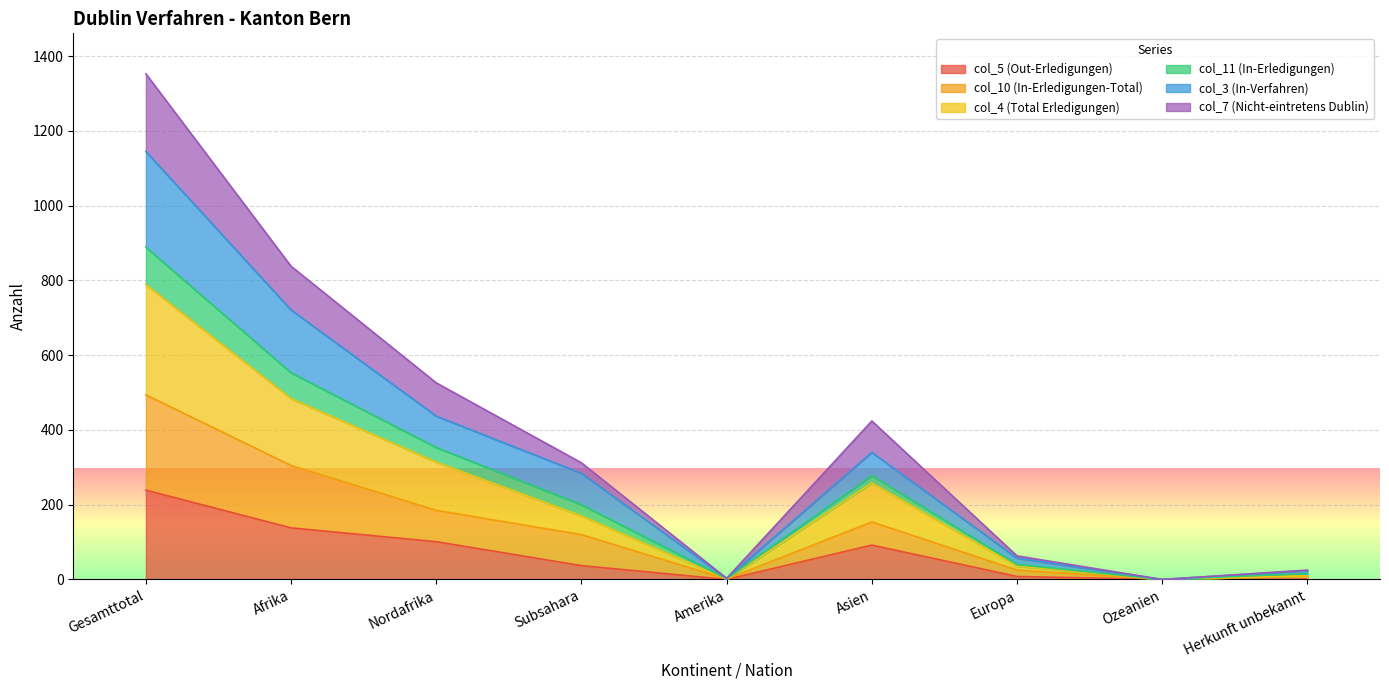

Which category has the highest value in the col_5 (Out-Erledigungen) series?

Gesamttotal